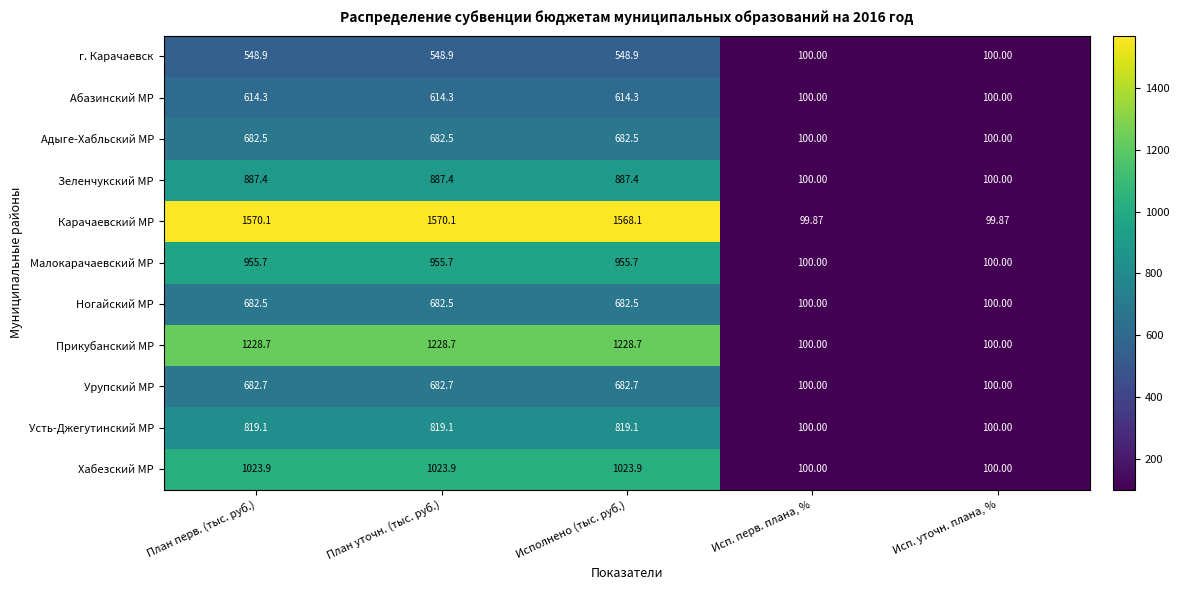

Which series has the widest spread of values?

Карачаевский МР